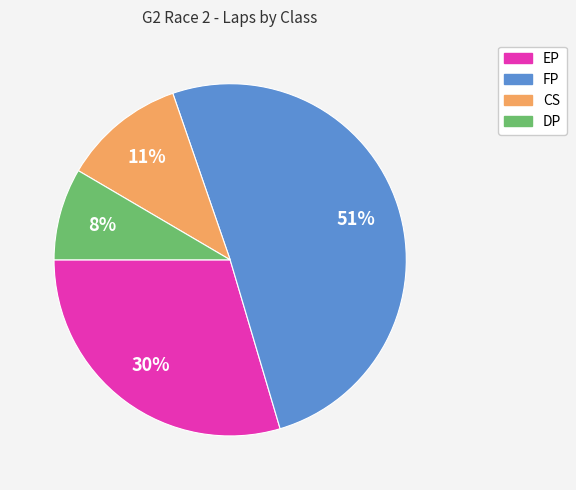

Is there any slice that represents more than half of the pie?

Yes